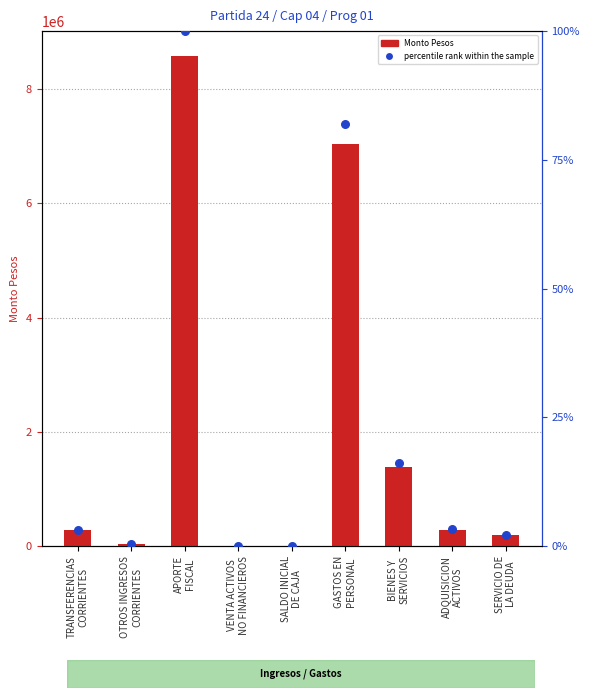

Which series reaches the minimum Y coordinate?

percentile rank within the sample